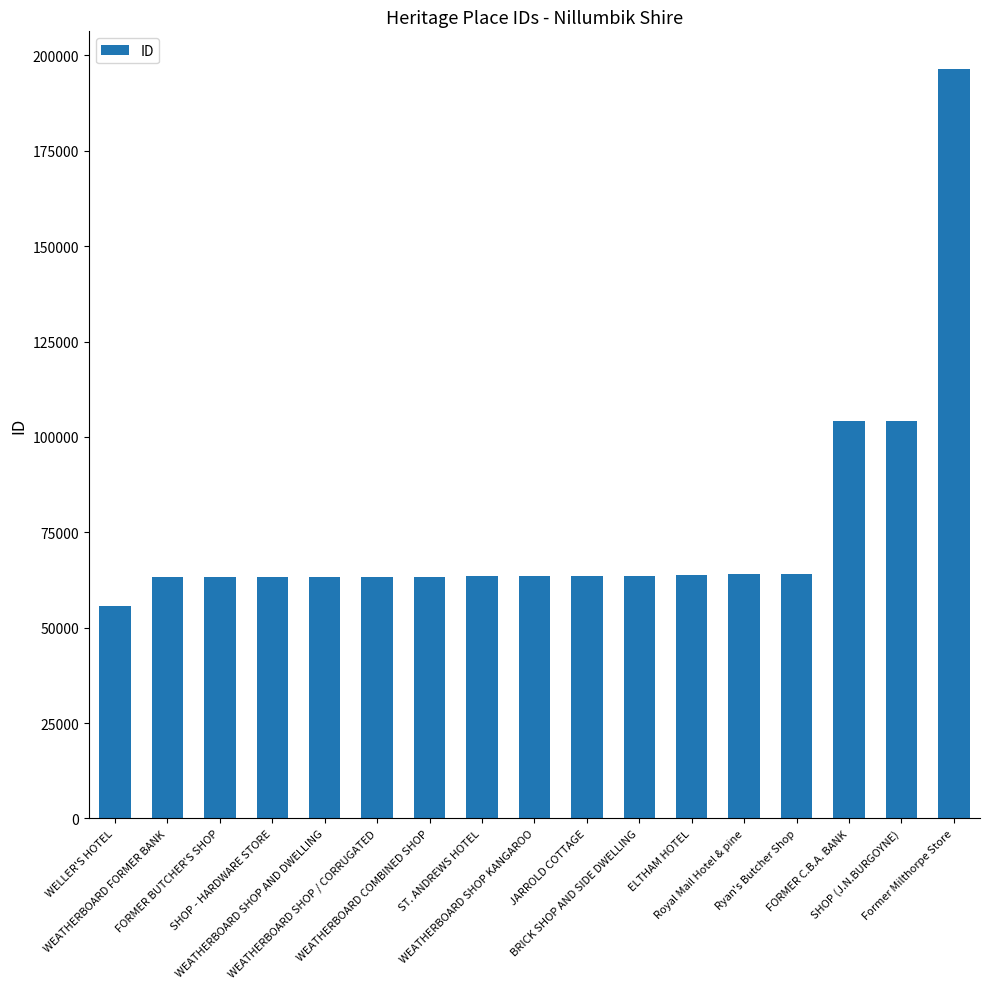

At which category does the chart reach its peak across all series?

Former Milthorpe Store